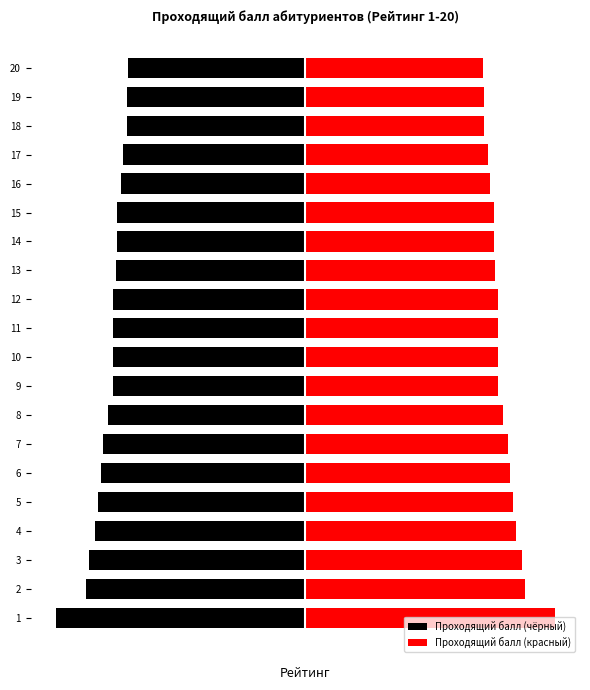

What is the sum of all Проходящий балл (чёрный) values?

-79.0